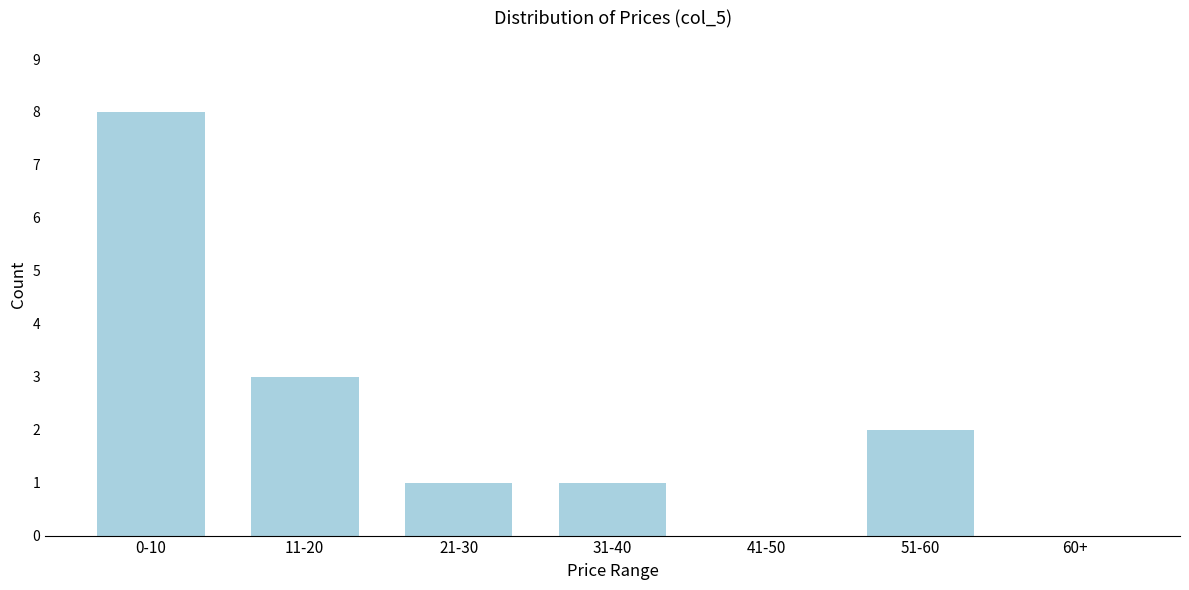

Reading left to right, extract all data points from this chart.

0-10=8	11-20=3	21-30=1	31-40=1	41-50=0	51-60=2	60+=0